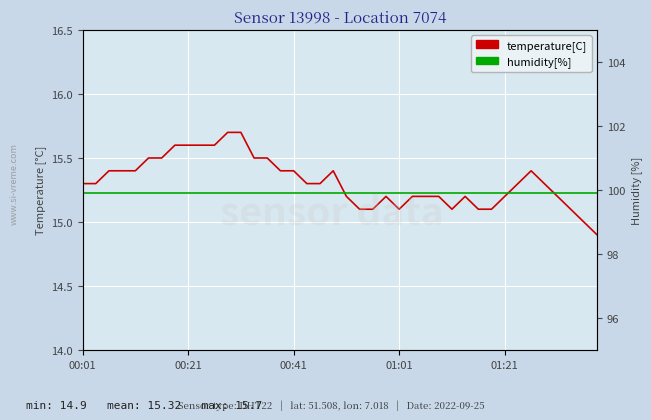

At how many categories does at least one series exceed 32?

40